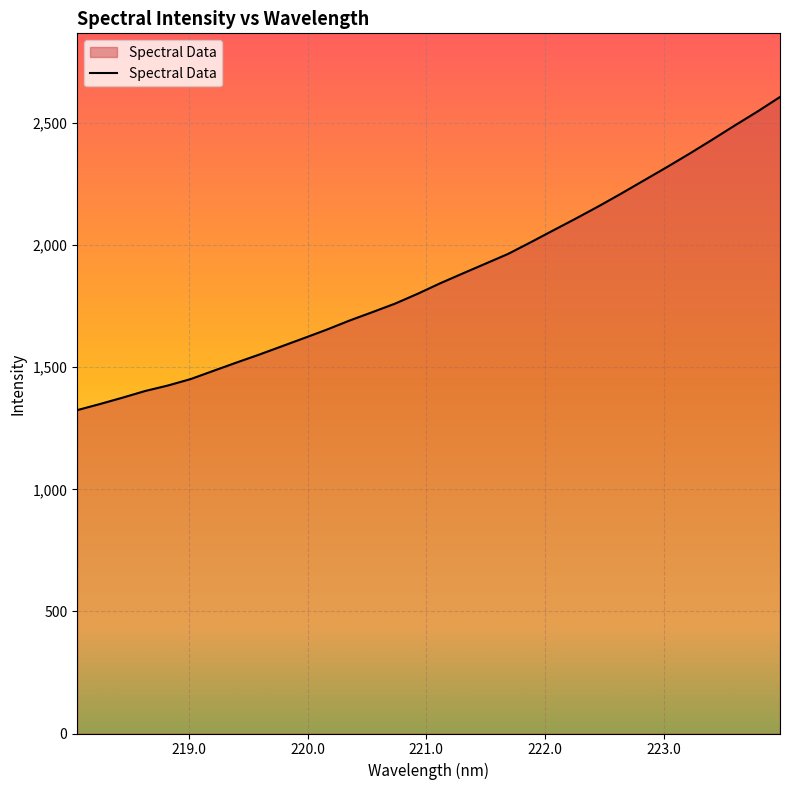

What is the difference between the maximum and minimum values?

1282.6